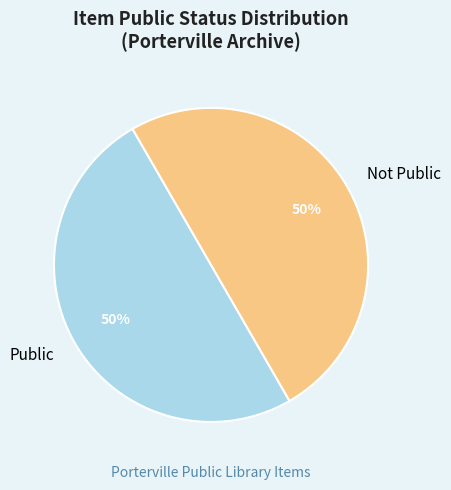

How many segments does this pie chart have?

2